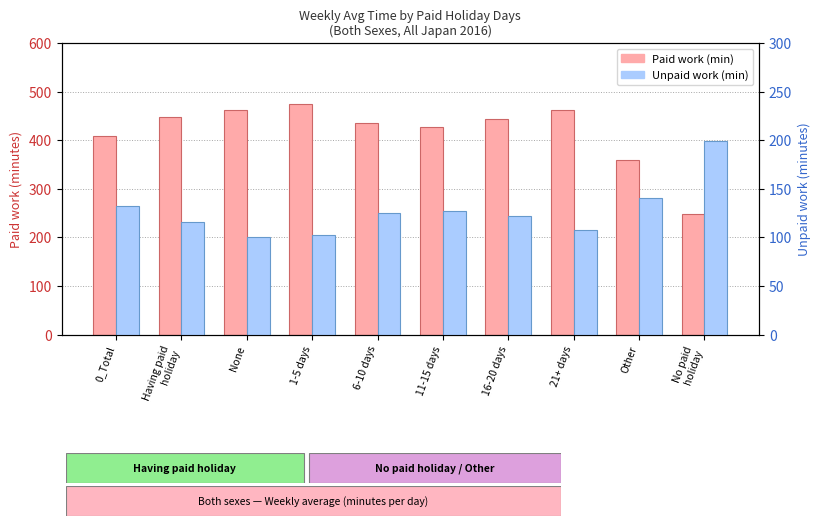

Rank the series by their average value, from highest to lowest.

Paid work (min), Unpaid work (min)